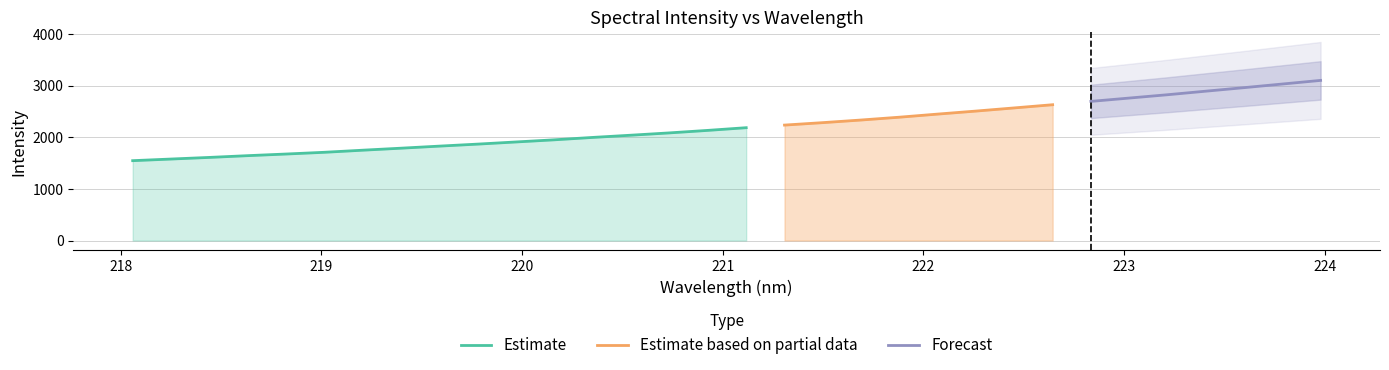

What position from the left is 218.442?

3